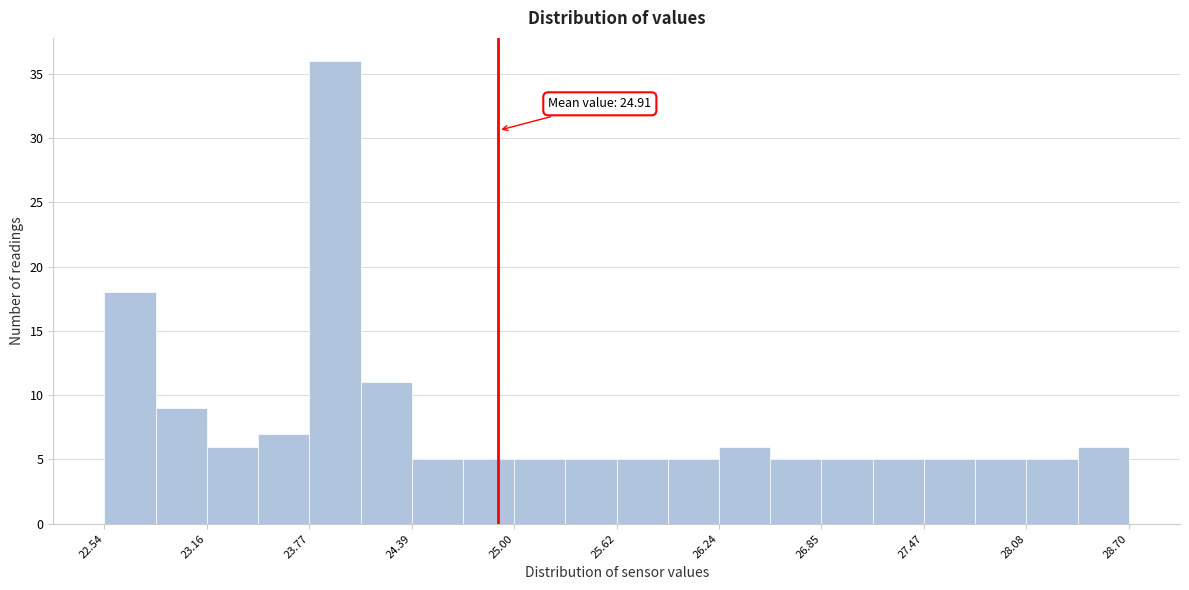

Read against the x-axis, roughly where is the centre of the tallest bar?

23.9